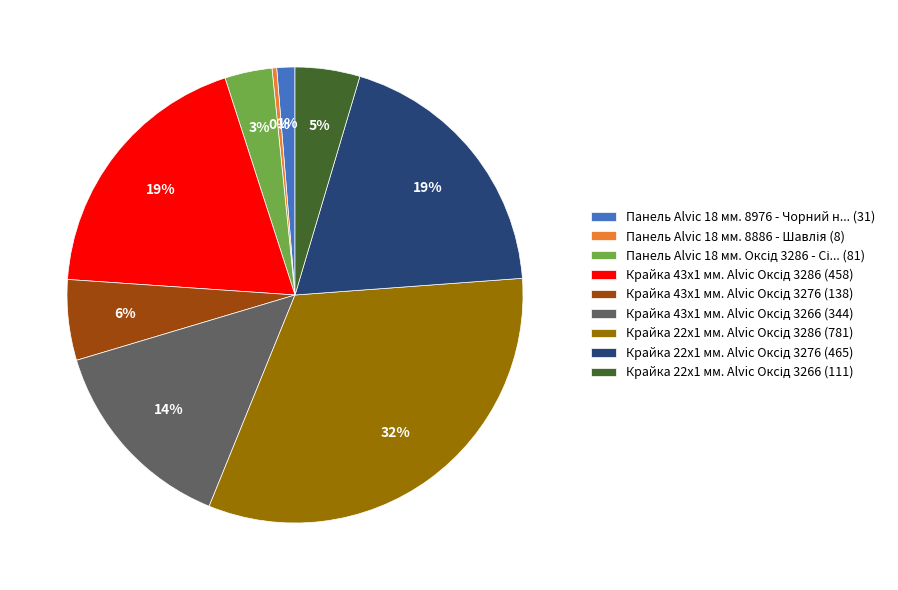

How many segments does this pie chart have?

9